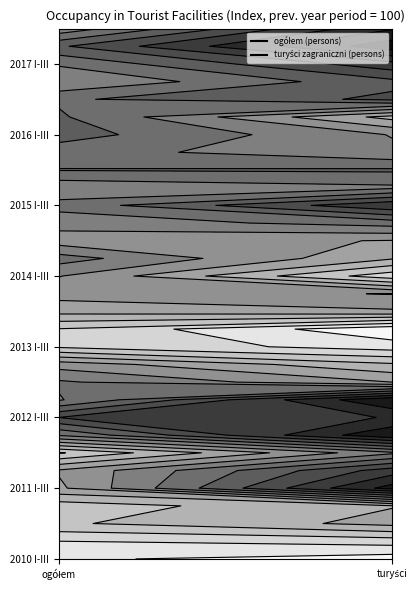

Which series has the largest total across all categories?

turyści zagraniczni (persons)